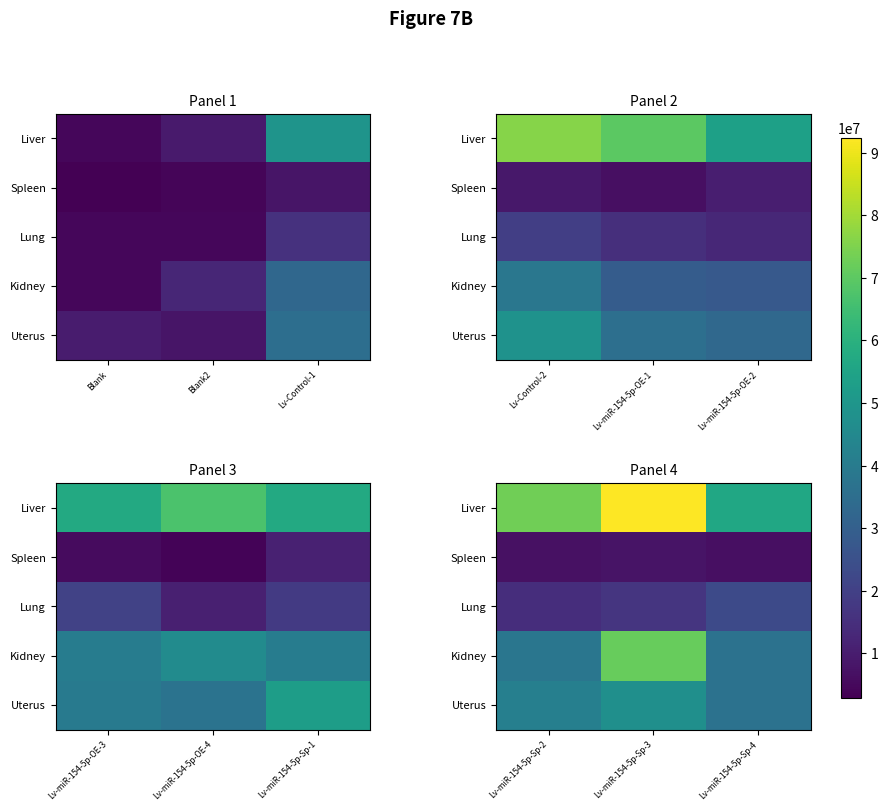

Is it true that Kidney equals 36500000 at Lv-miR-154-5p-Sp-4?

True